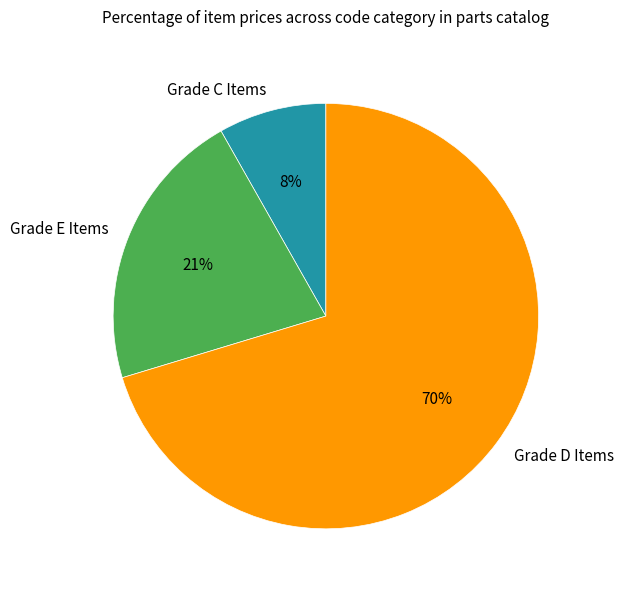

To the nearest percent, what percentage of the pie is Grade E Items?

21%